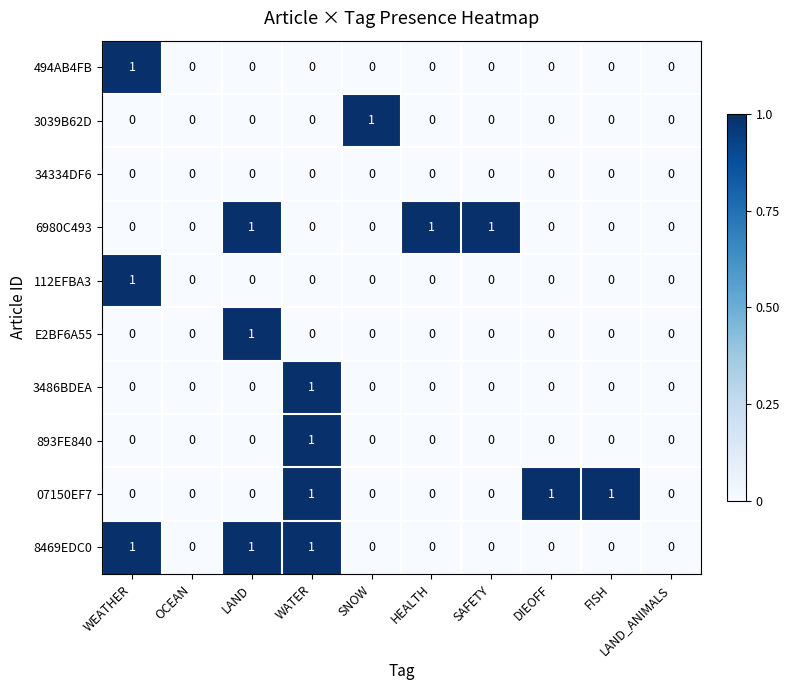

What is the greatest value displayed?

1